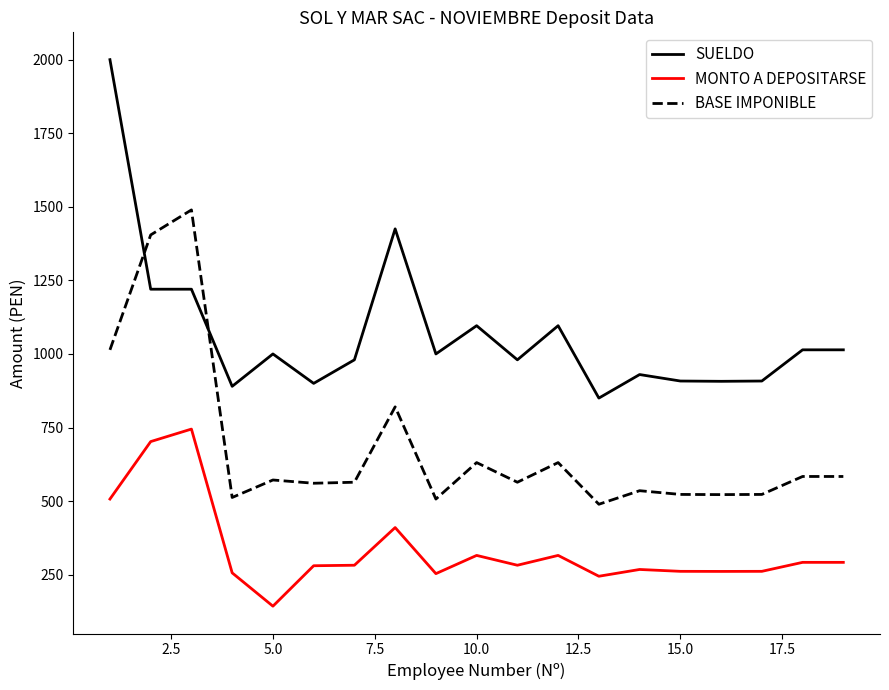

What is the smallest value displayed?

142.9